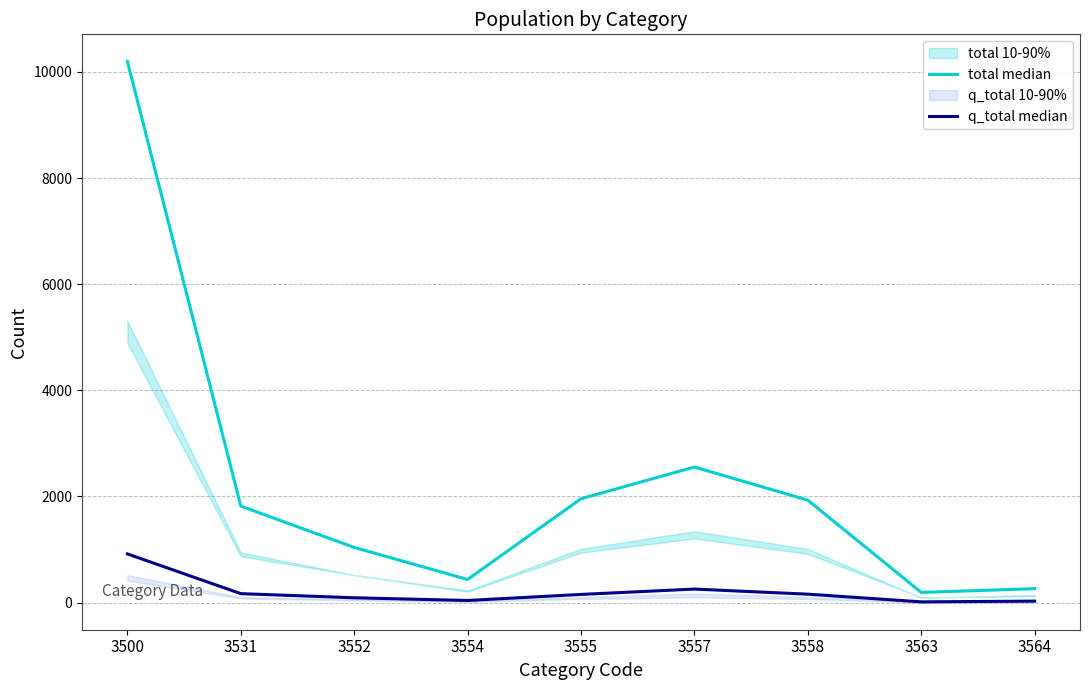

How many series are shown in this chart?

2